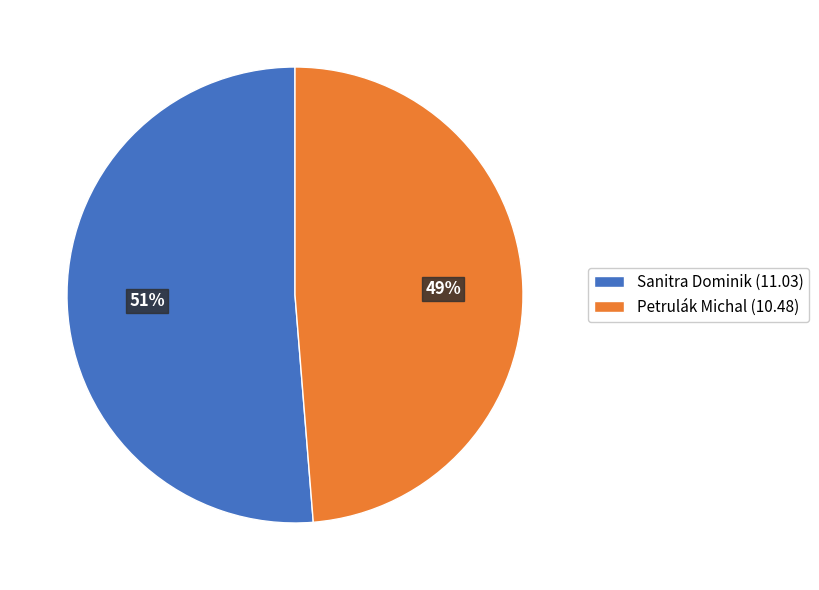

Is it true that Sanitra Dominik is 41% of the pie?

False